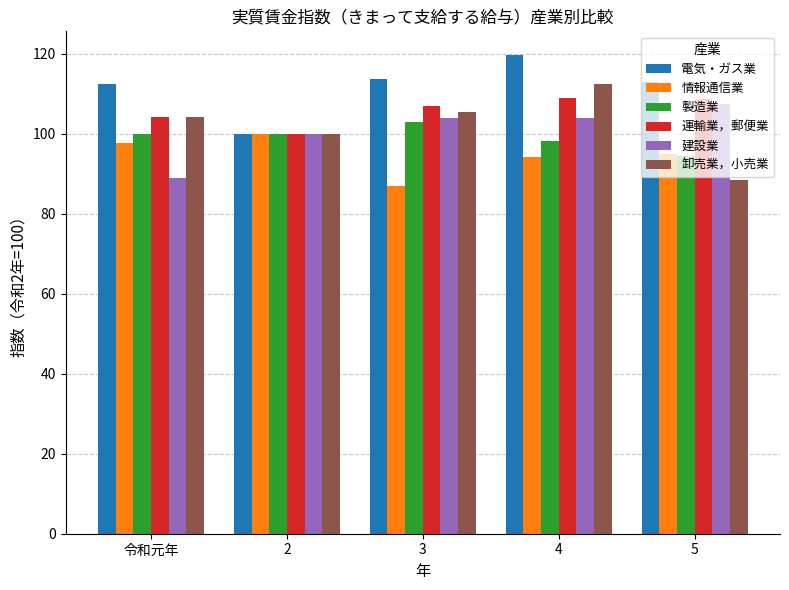

What is the label of the 2nd bar from the left?

2